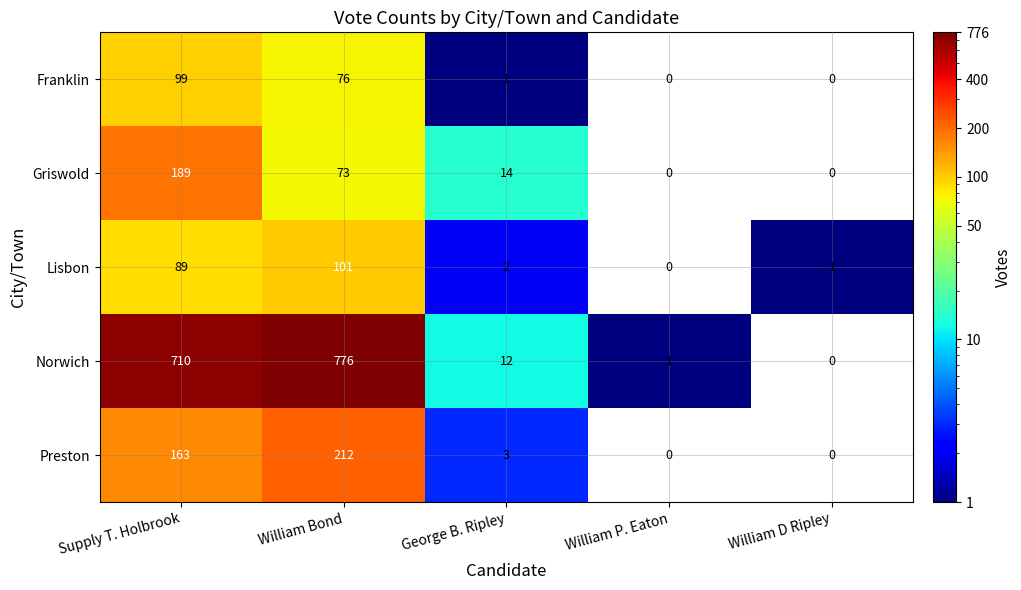

The Preston series shows 5 at George B. Ripley. True or false?

False